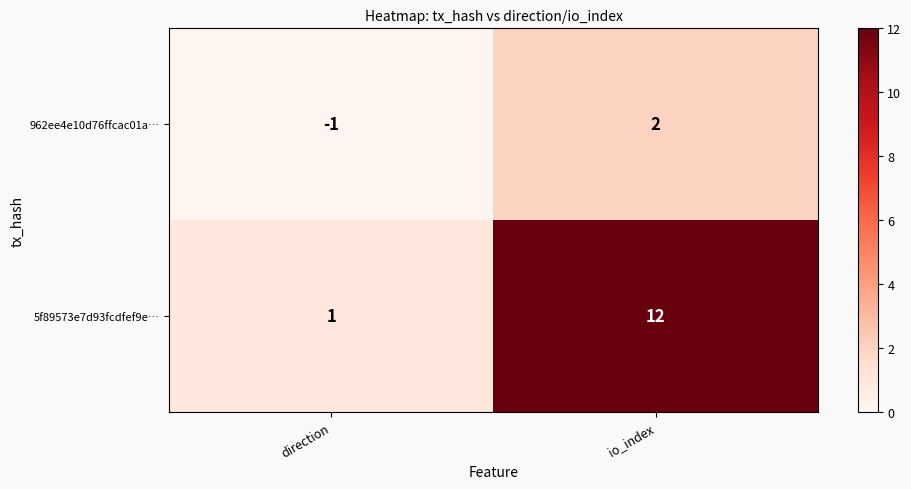

Which label corresponds to the largest value in the chart?

io_index